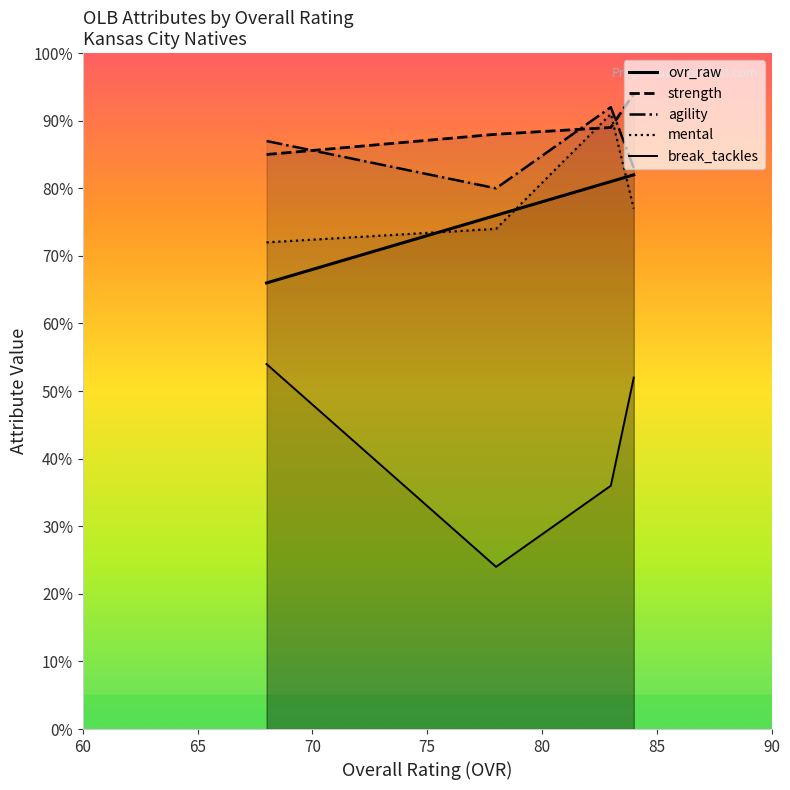

Is the value of ovr_raw at 60 greater than the value of break_tackles at 65?

Yes